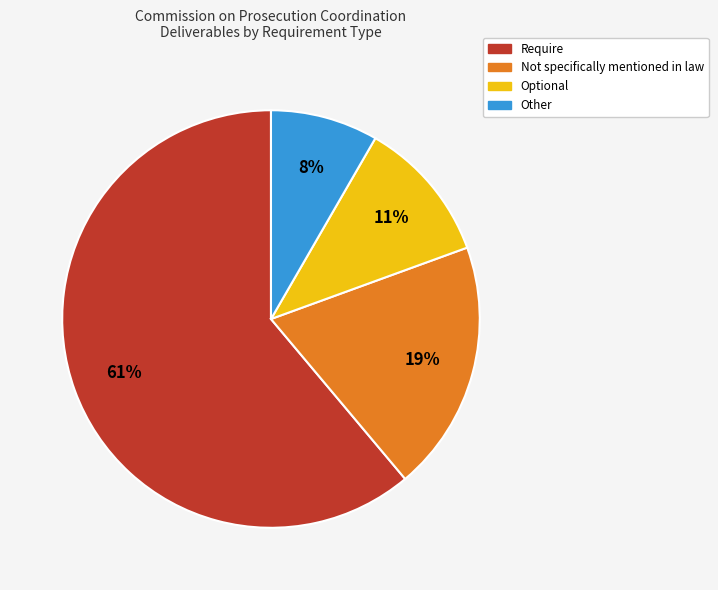

Which has a higher value, Optional or Not specifically mentioned in law?

Not specifically mentioned in law